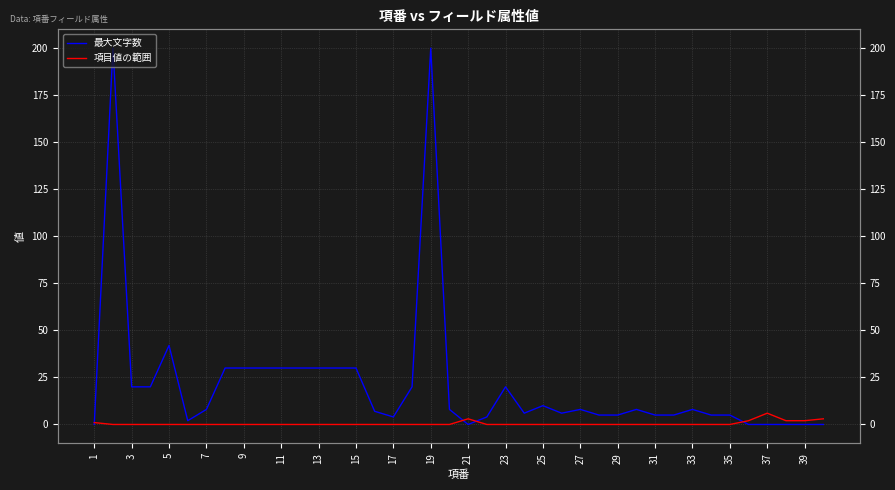

What is the difference between the second highest and second lowest values in the 最大文字数 series?

200